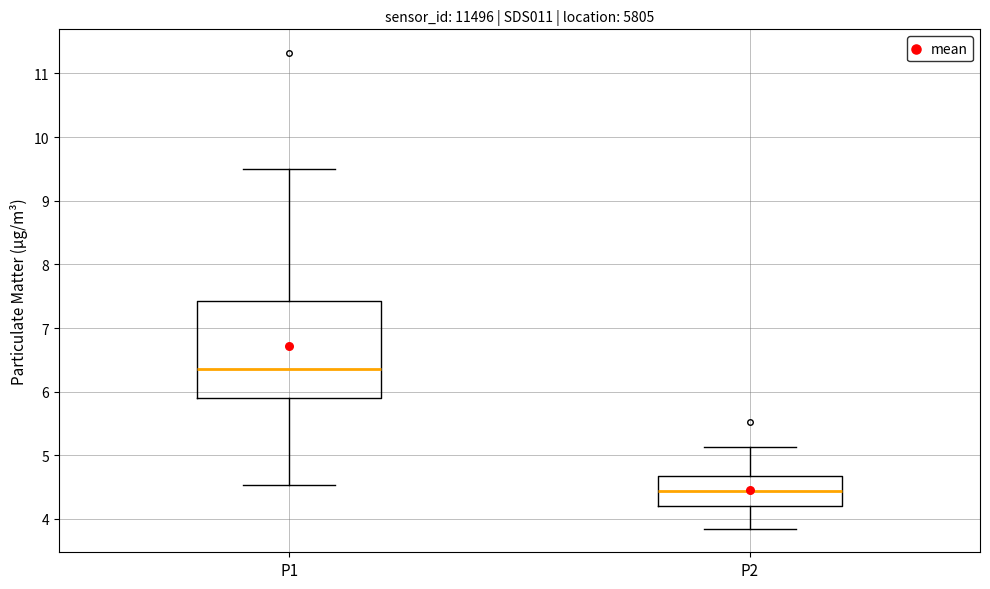

Which box's median line is the highest?

P1